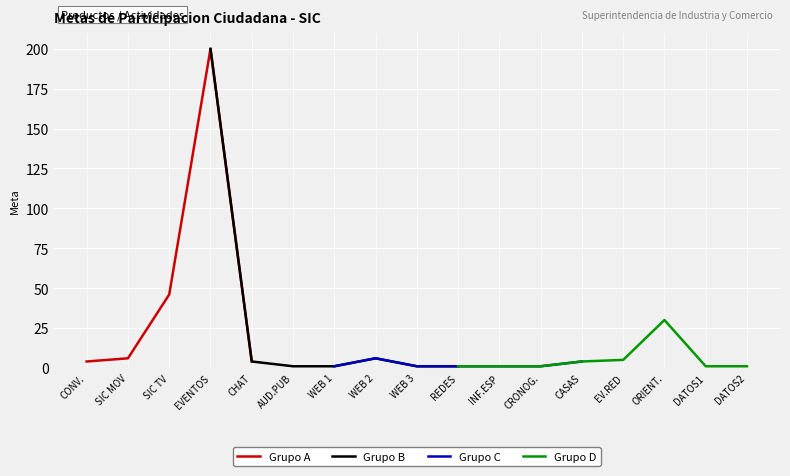

True or false: the data shows 1 at 9.

True